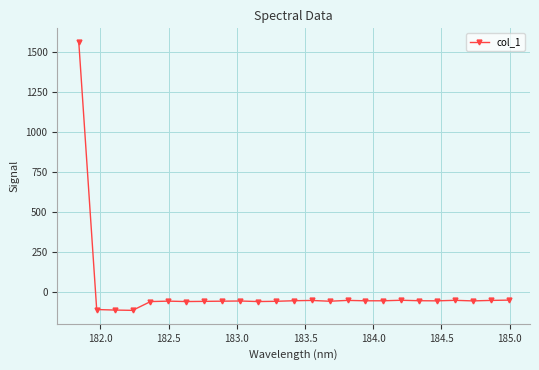

What is the value of the 13th point from the left?

-52.6